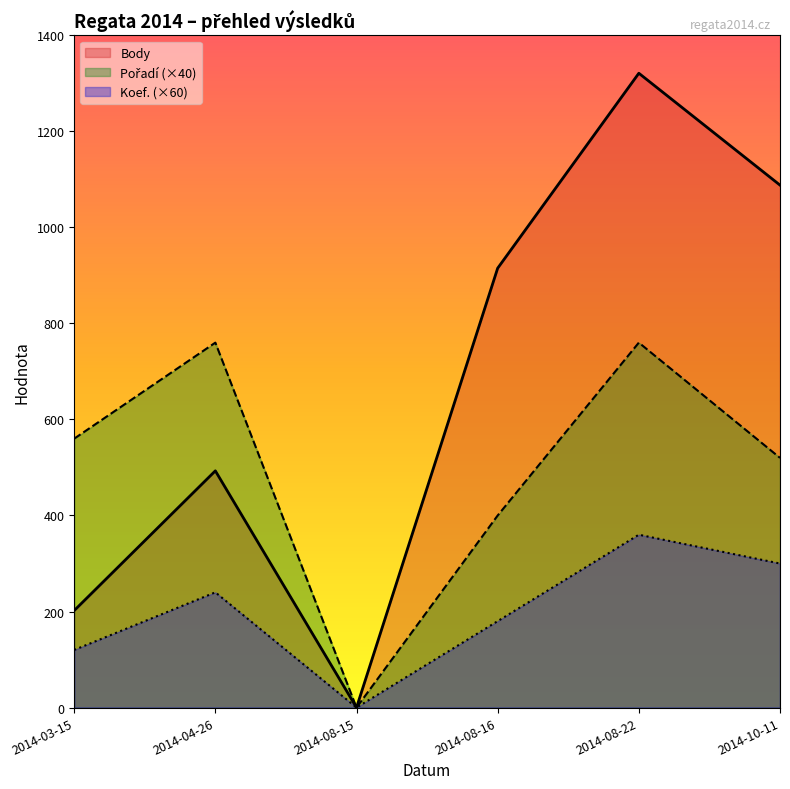

Rank the series by their maximum value, from lowest to highest.

Koef., Pořadí, Body